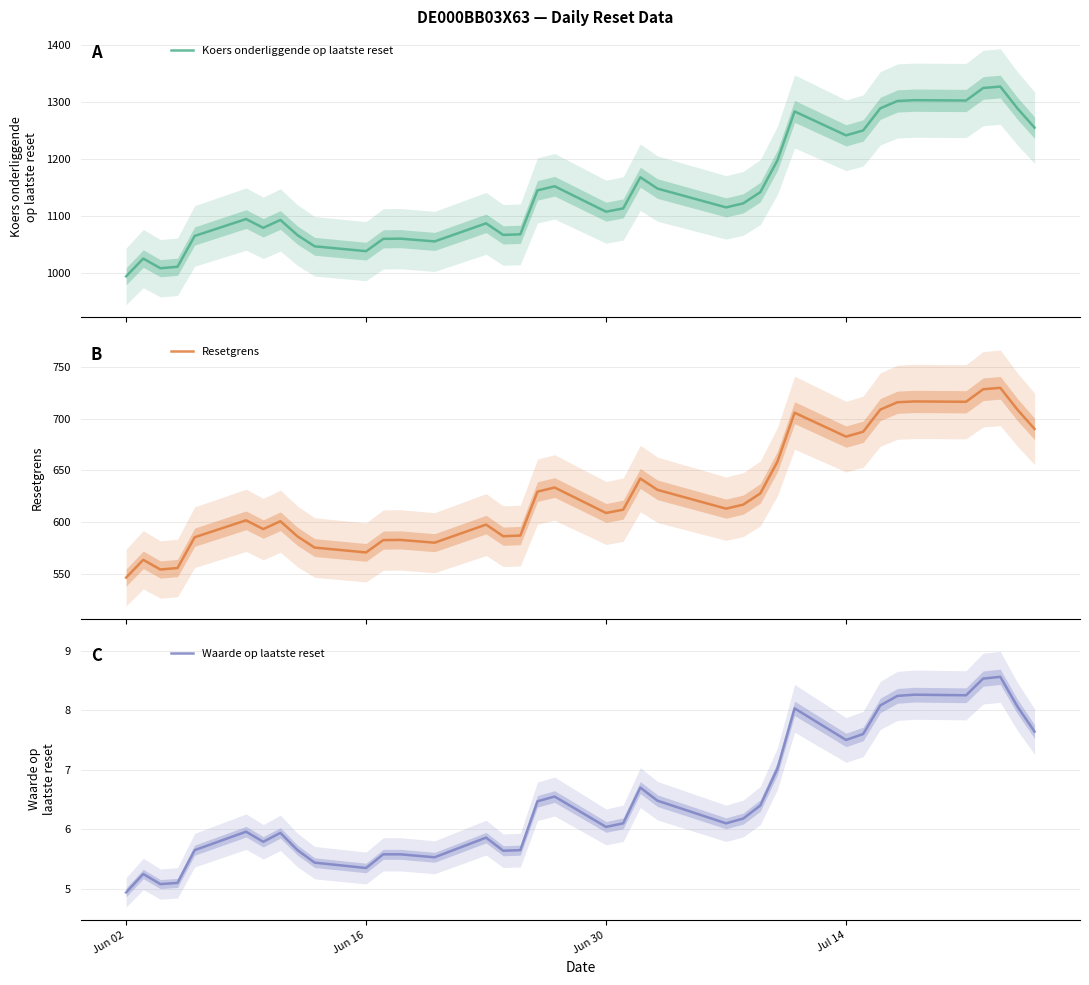

What is the minimum value for Koers onderliggende op laatste reset?

993.6